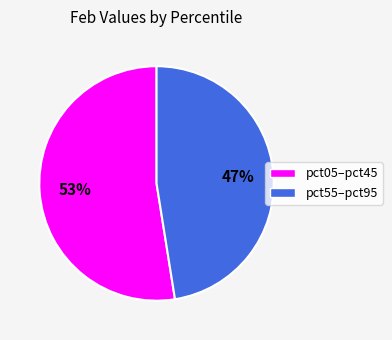

Which slice is the smallest?

pct55–pct95